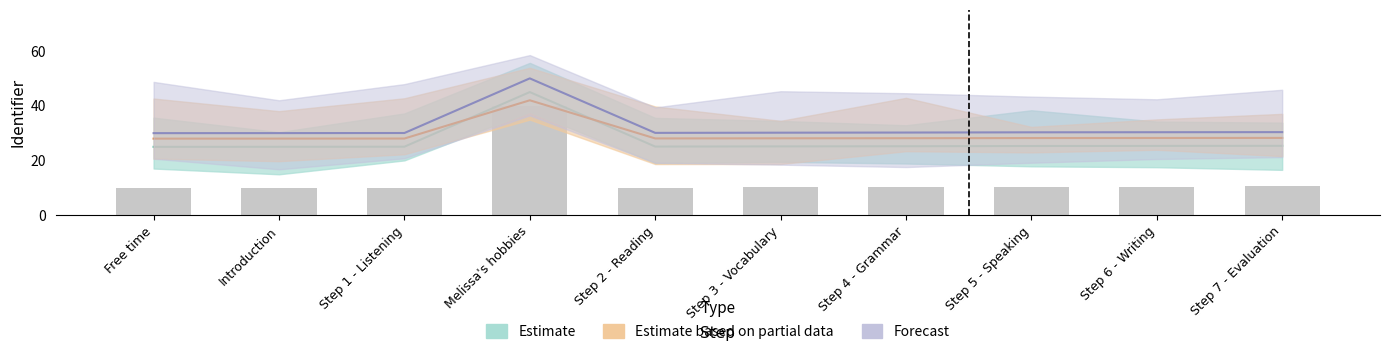

Between Step 7 - Evaluation and Free time, which is larger?

Step 7 - Evaluation